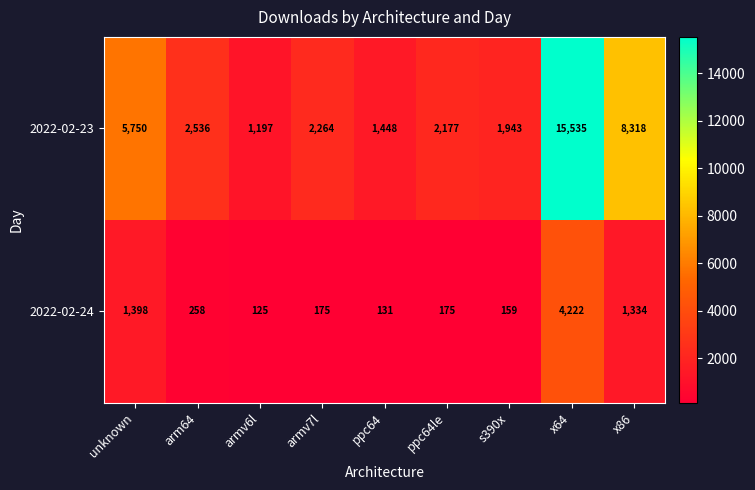

Where does the 2022-02-23 series first go above 2264?

unknown